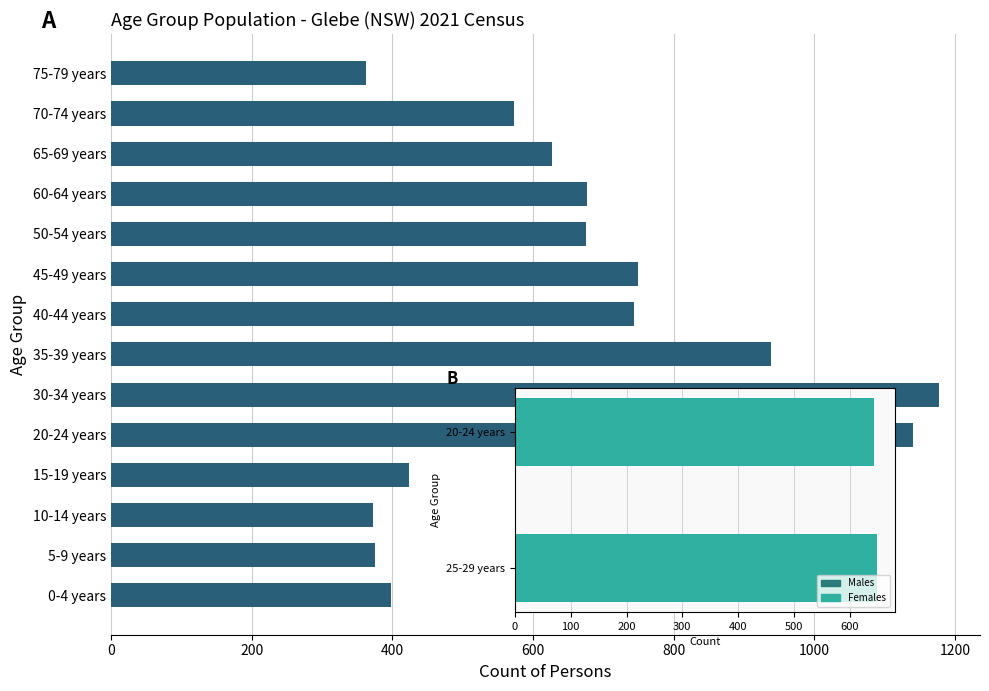

What is the value of the 6th bar from the left?

1177